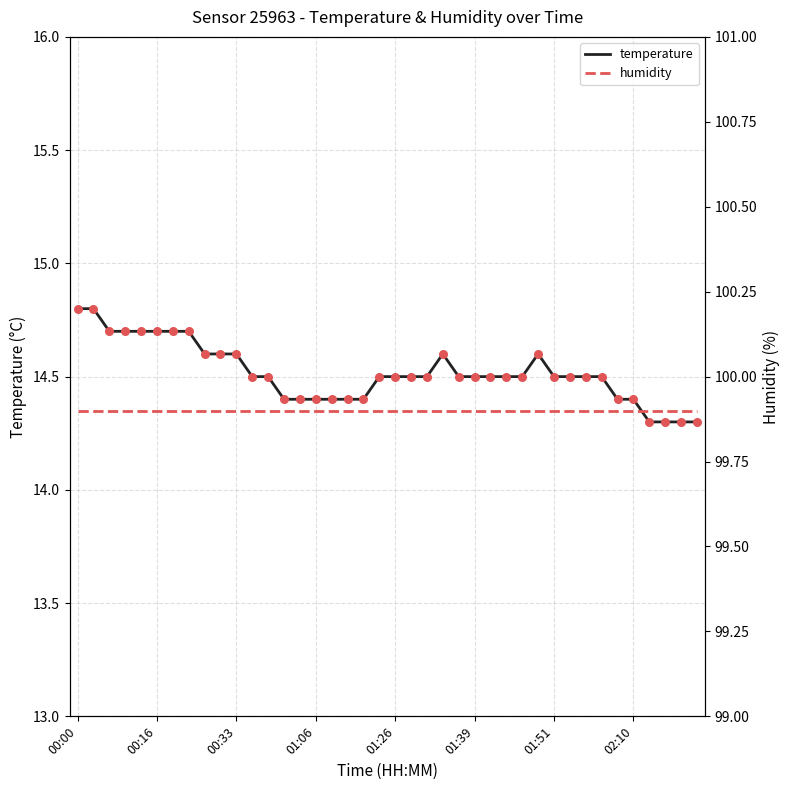

What is the lowest value of the temperature series?

14.3